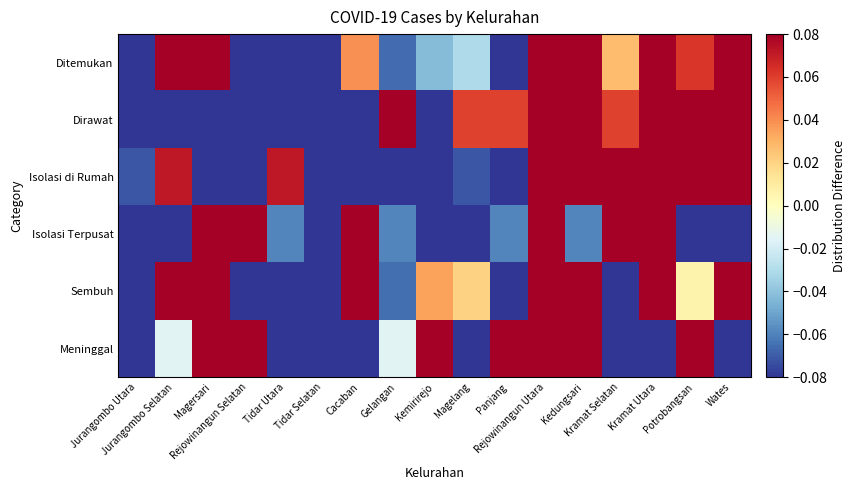

Reading left to right, list all the values displayed in this chart.

Ditemukan: Jurangombo Utara=-0.5	Jurangombo Selatan=0.1	Magersari=0.2	Rejowinangun Selatan=-0.2	Tidar Utara=-0.2	Tidar Selatan=-0.4	Cacaban=0.0	Gelangan=-0.1	Kemirirejo=-0.0	Magelang=-0.0	Panjang=-0.3	Rejowinangun Utara=0.5	Kedungsari=0.3	Kramat Selatan=0.0	Kramat Utara=0.4	Potrobangsan=0.1	Wates=0.2
Dirawat: Jurangombo Utara=-0.1	Jurangombo Selatan=-0.3	Magersari=-0.3	Rejowinangun Selatan=-0.3	Tidar Utara=-0.1	Tidar Selatan=-0.4	Cacaban=-0.3	Gelangan=0.2	Kemirirejo=-0.3	Magelang=0.1	Panjang=0.1	Rejowinangun Utara=0.2	Kedungsari=0.6	Kramat Selatan=0.1	Kramat Utara=0.2	Potrobangsan=0.4	Wates=0.2
Isolasi di Rumah: Jurangombo Utara=-0.1	Jurangombo Selatan=0.1	Magersari=-0.4	Rejowinangun Selatan=-0.4	Tidar Utara=0.1	Tidar Selatan=-0.3	Cacaban=-0.4	Gelangan=-0.1	Kemirirejo=-0.4	Magelang=-0.1	Panjang=-0.3	Rejowinangun Utara=0.4	Kedungsari=0.2	Kramat Selatan=0.5	Kramat Utara=0.2	Potrobangsan=0.2	Wates=0.6
Isolasi Terpusat: Jurangombo Utara=-0.3	Jurangombo Selatan=-0.3	Magersari=0.1	Rejowinangun Selatan=0.3	Tidar Utara=-0.1	Tidar Selatan=-0.3	Cacaban=0.3	Gelangan=-0.1	Kemirirejo=-0.3	Magelang=-0.3	Panjang=-0.1	Rejowinangun Utara=0.1	Kedungsari=-0.1	Kramat Selatan=0.7	Kramat Utara=0.3	Potrobangsan=-0.3	Wates=-0.3
Sembuh: Jurangombo Utara=-0.6	Jurangombo Selatan=0.1	Magersari=0.4	Rejowinangun Selatan=-0.2	Tidar Utara=-0.2	Tidar Selatan=-0.4	Cacaban=0.1	Gelangan=-0.1	Kemirirejo=0.0	Magelang=0.0	Panjang=-0.3	Rejowinangun Utara=0.4	Kedungsari=0.2	Kramat Selatan=-0.1	Kramat Utara=0.4	Potrobangsan=0.0	Wates=0.1
Meninggal: Jurangombo Utara=-0.5	Jurangombo Selatan=-0.0	Magersari=0.1	Rejowinangun Selatan=0.5	Tidar Utara=-0.3	Tidar Selatan=-0.1	Cacaban=-0.1	Gelangan=-0.0	Kemirirejo=0.2	Magelang=-0.3	Panjang=0.2	Rejowinangun Utara=0.2	Kedungsari=0.5	Kramat Selatan=-0.3	Kramat Utara=-0.1	Potrobangsan=0.1	Wates=-0.1